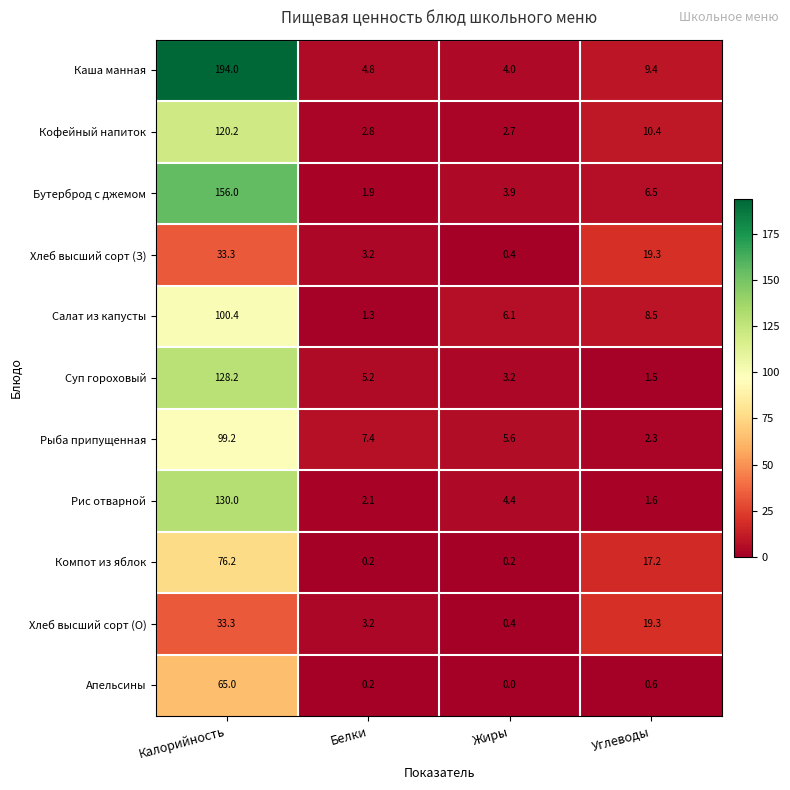

How many distinct data groups are displayed?

11